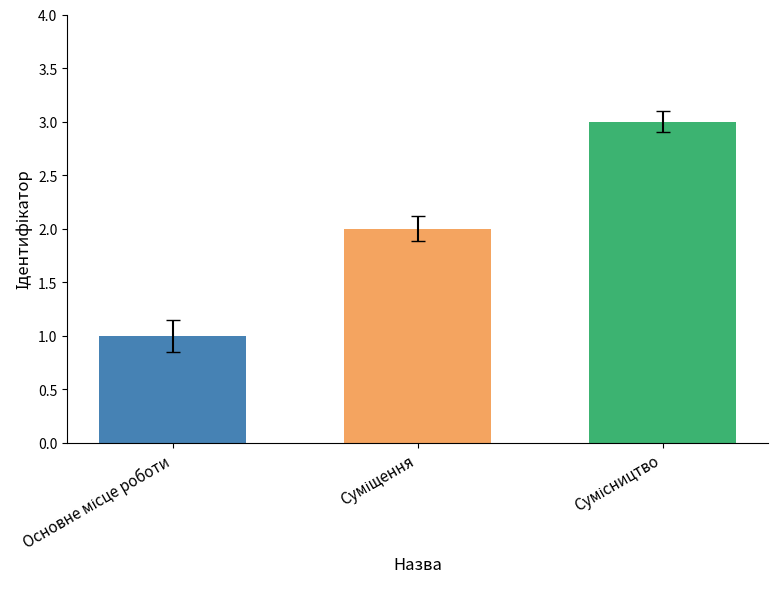

How many bars are there in total?

3